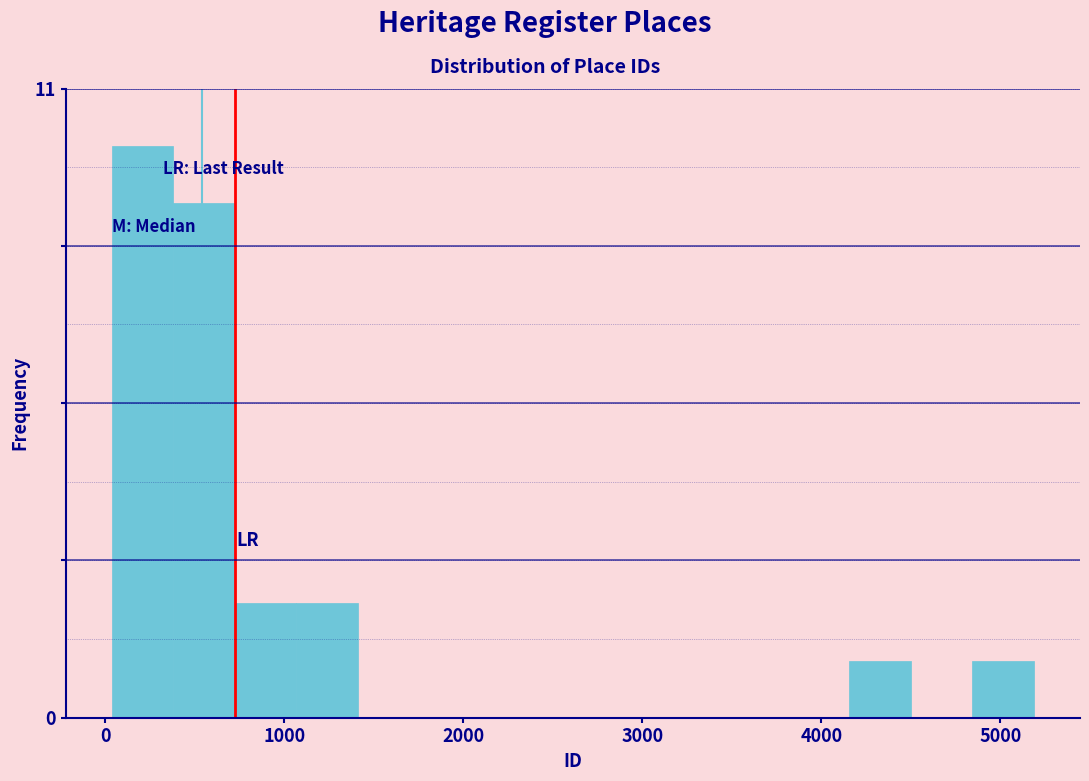

Read against the x-axis, roughly where is the centre of the tallest bar?

200